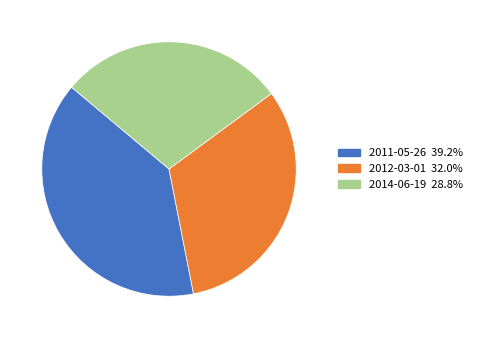

Is there any slice that represents more than half of the pie?

No